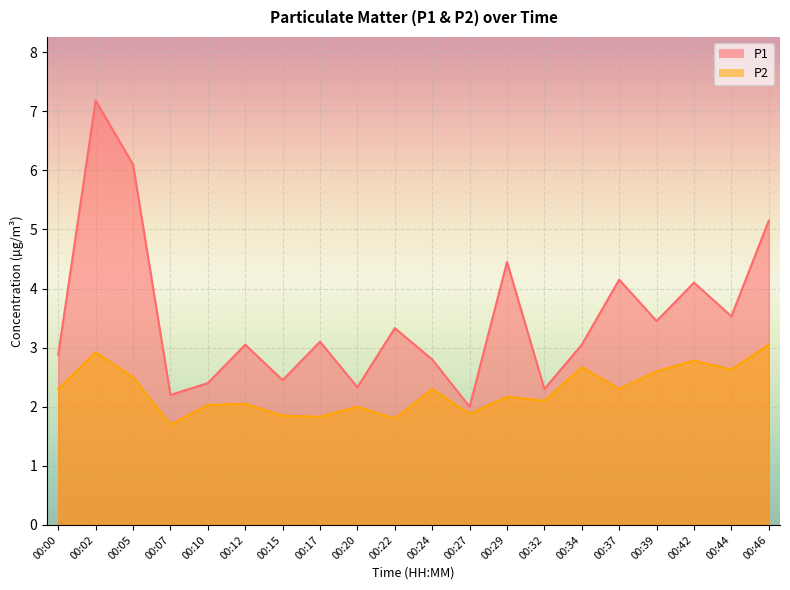

What is the difference between the maximum and second lowest values in the P2 series?

1.2